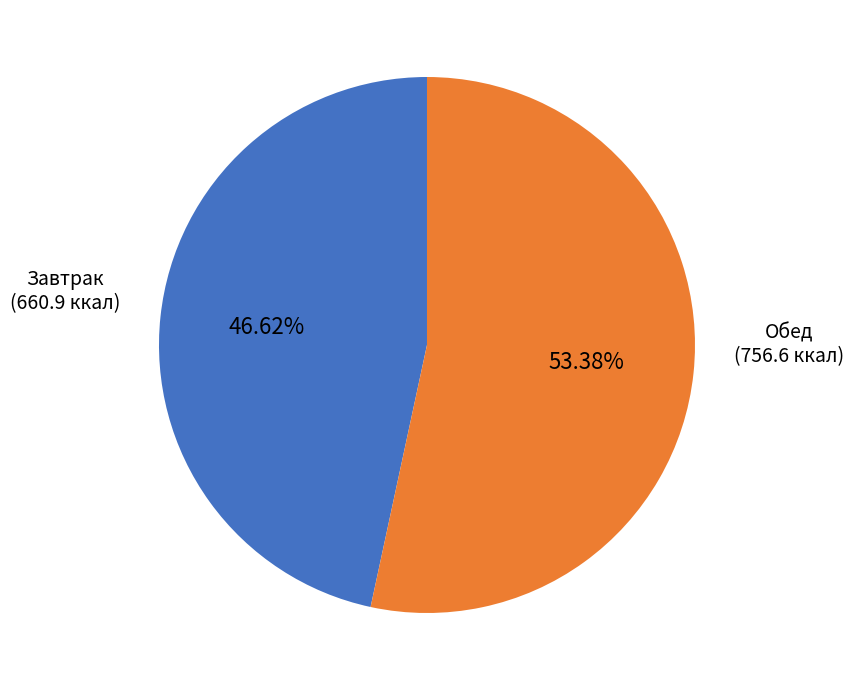

Is there a majority slice in this chart?

Yes